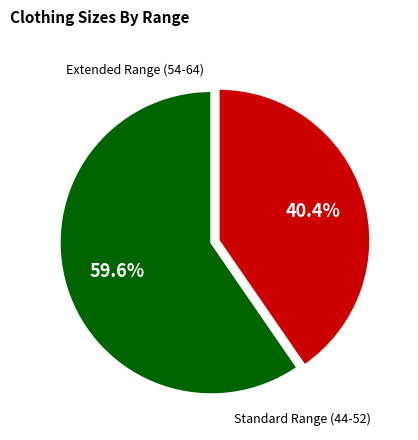

Does any single category account for the majority?

Yes